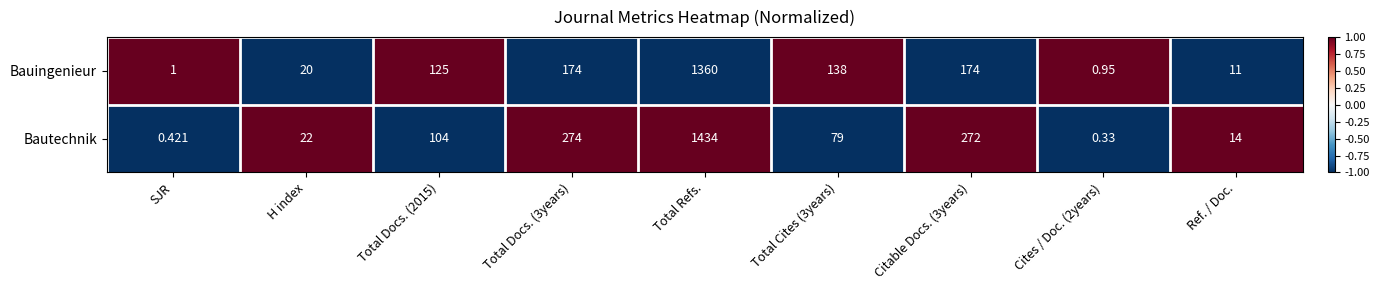

At which category does the chart reach its peak across all series?

Total Refs.